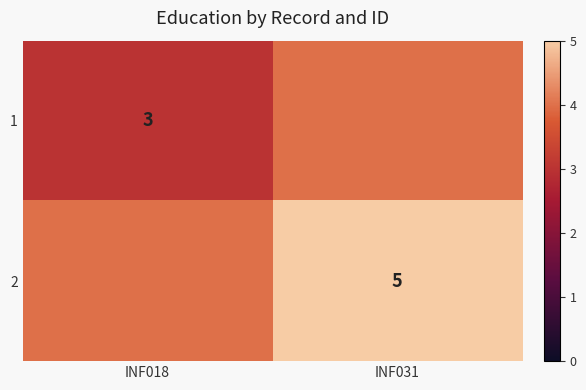

True or false: 1 has a value of 4 at INF018.

False